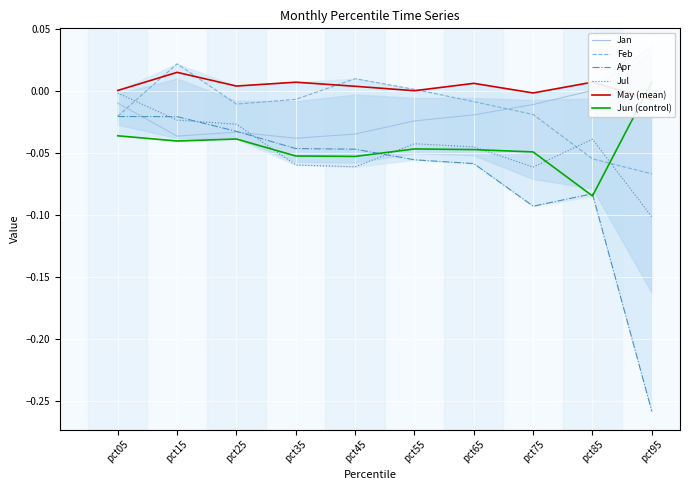

How many positive values does the Jan series have?

2